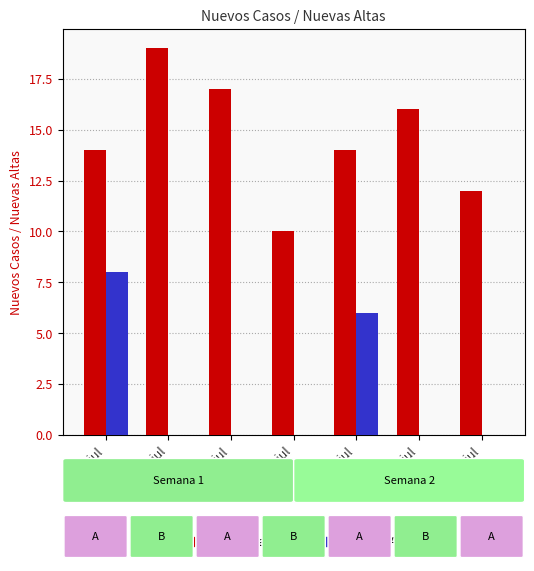

Between 6-jul and 12-jul, which series saw the biggest shift?

Nuevas Altas